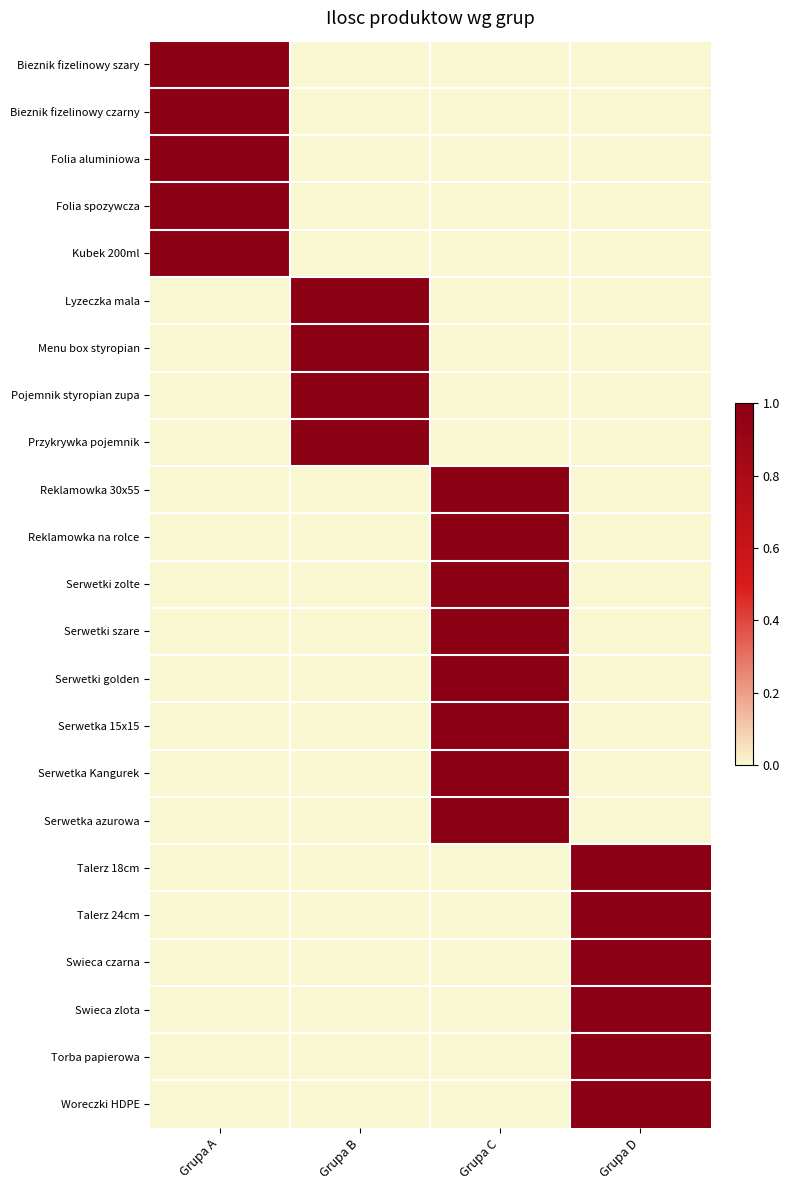

At how many categories does at least one series exceed 0?

4